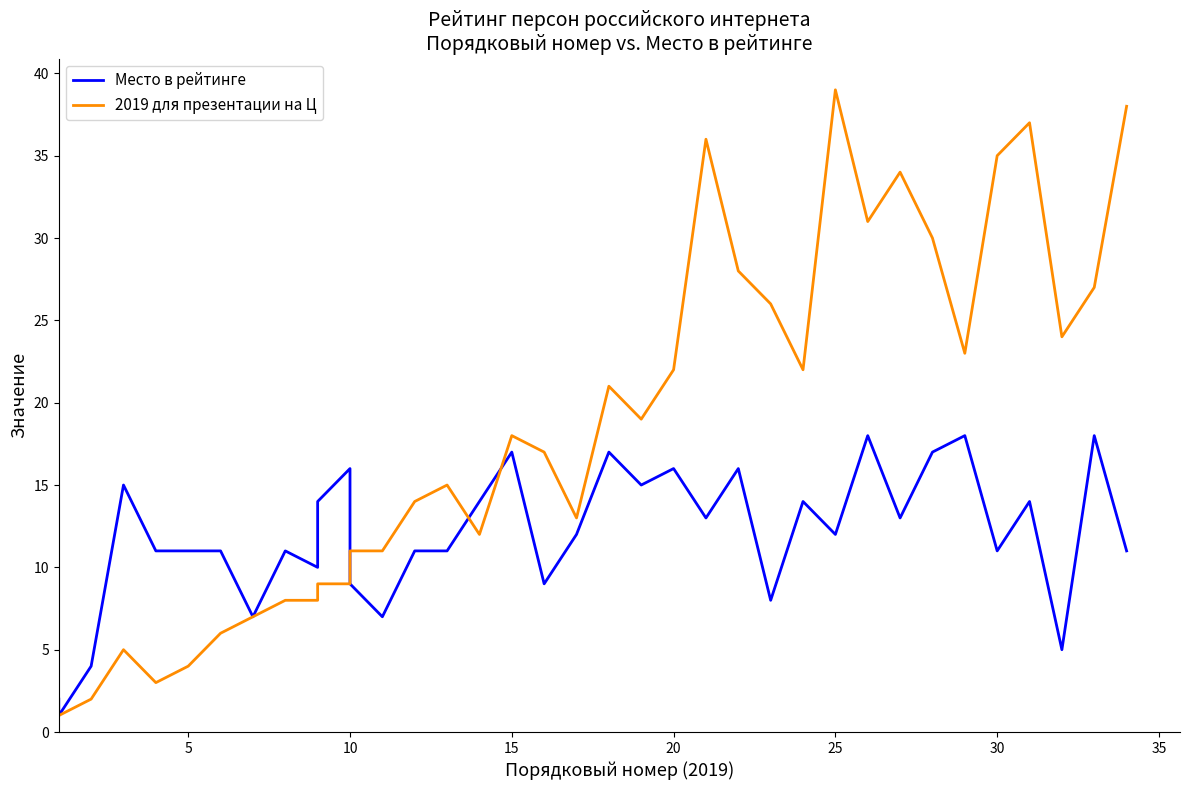

The value of 2019 для презентации на Ц at 16 is 5. True or false?

False